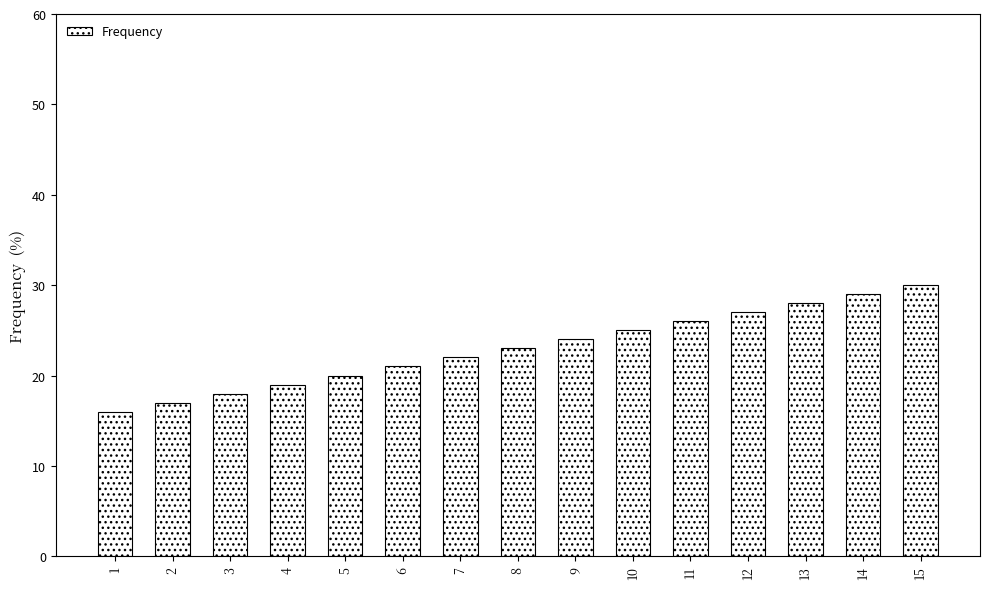

Between 15 and 2, which is larger?

15